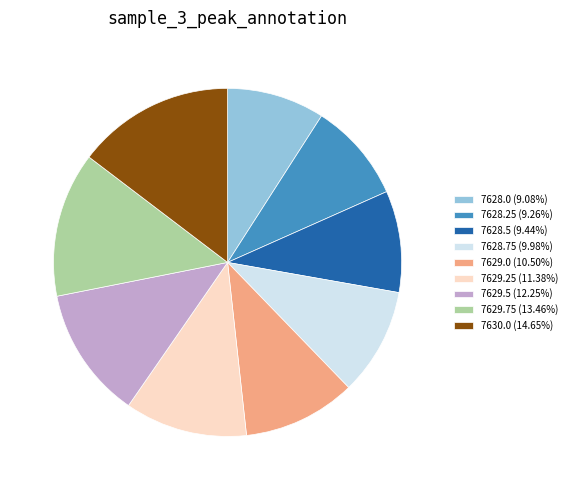

How many slices are in this pie chart?

9